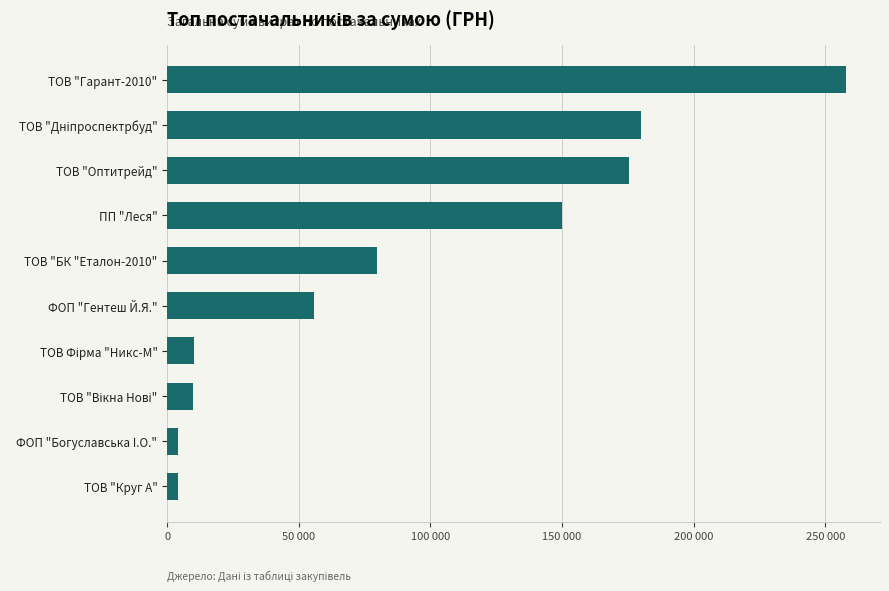

Does the chart contain any negative values?

No